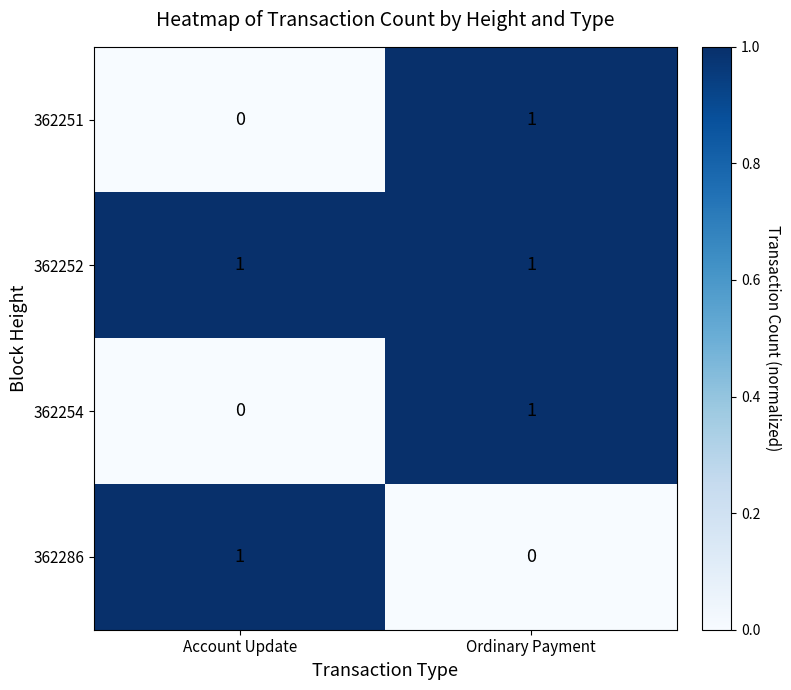

Is it true that 362252 equals 1 at Ordinary Payment?

True